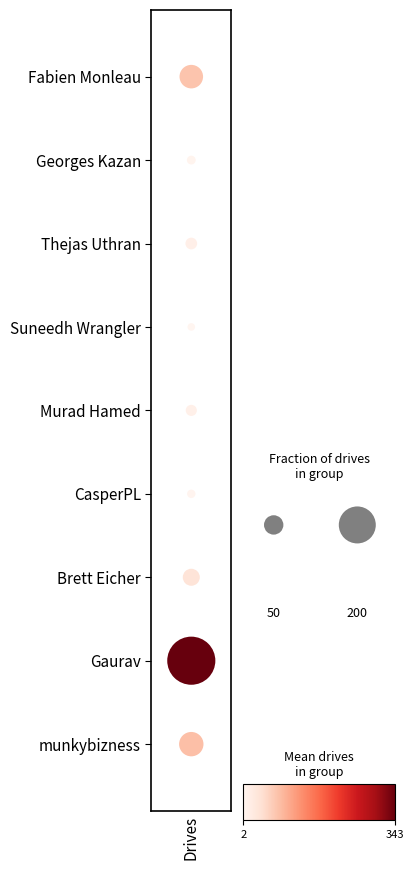

What value does the data have at Drives?

2